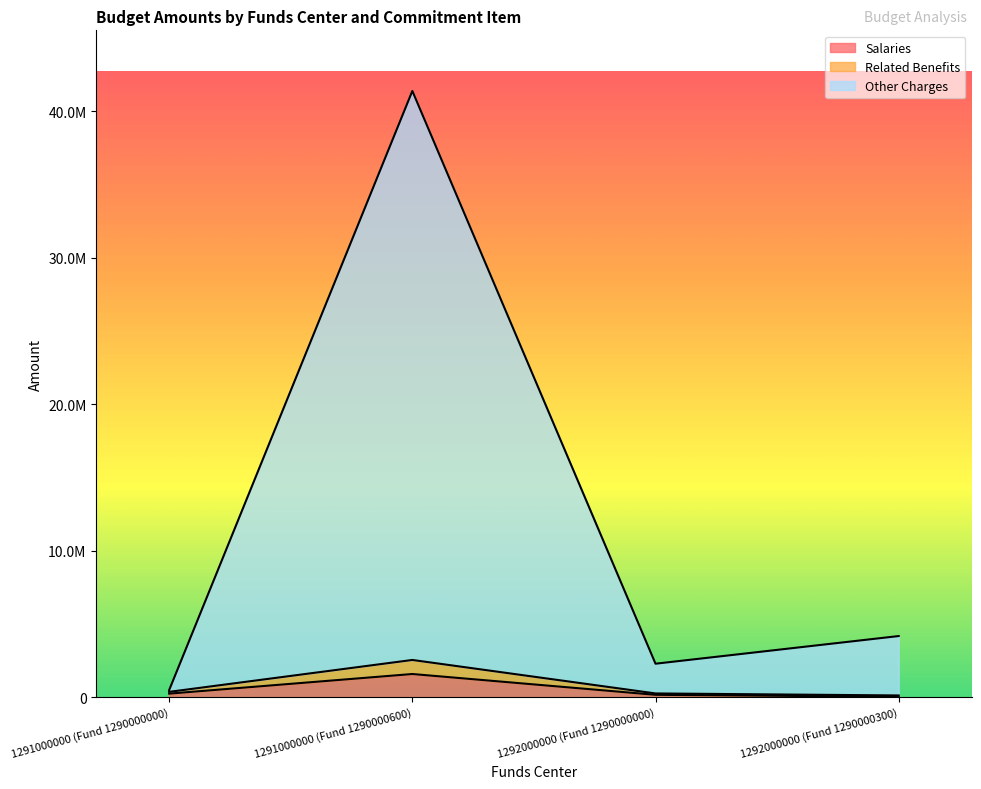

What is the maximum value shown in the chart?

41369922